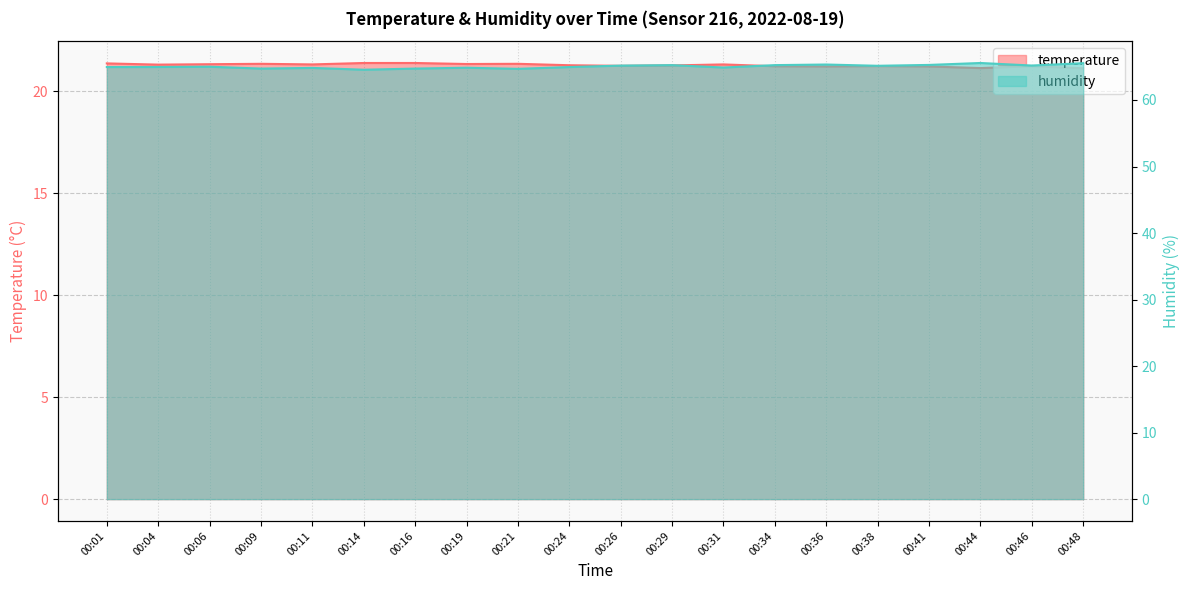

Which series has the widest spread of values?

humidity